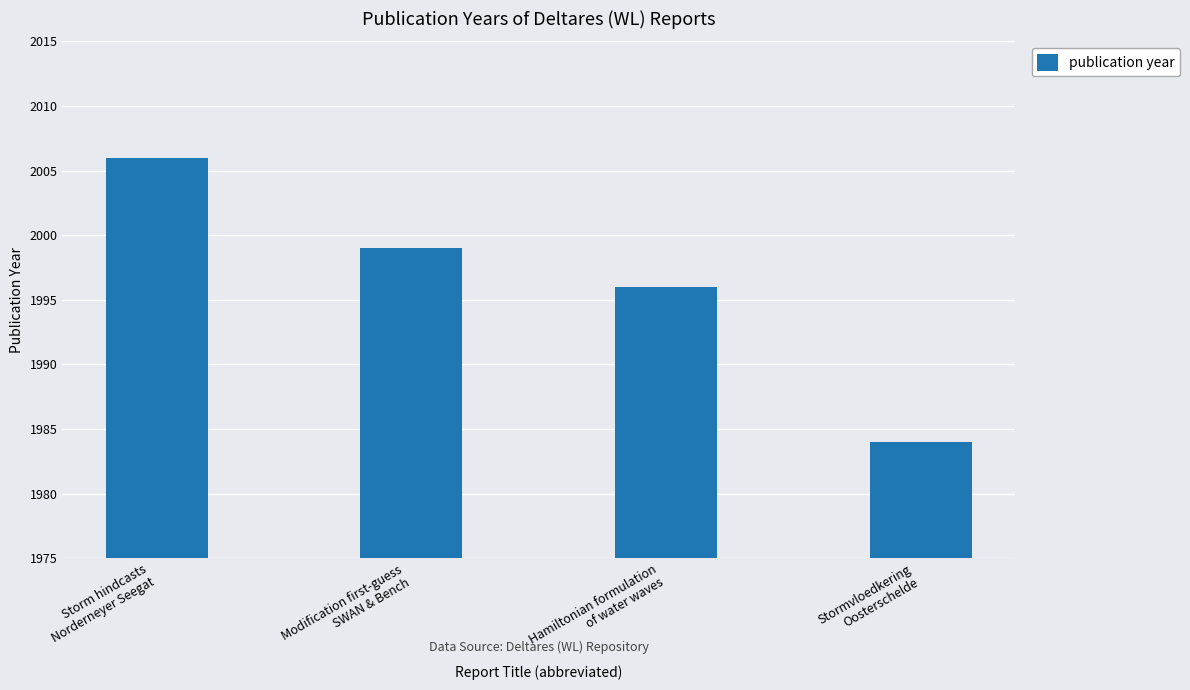

Where does the data first go above 1999?

Storm hindcasts
Norderneyer Seegat